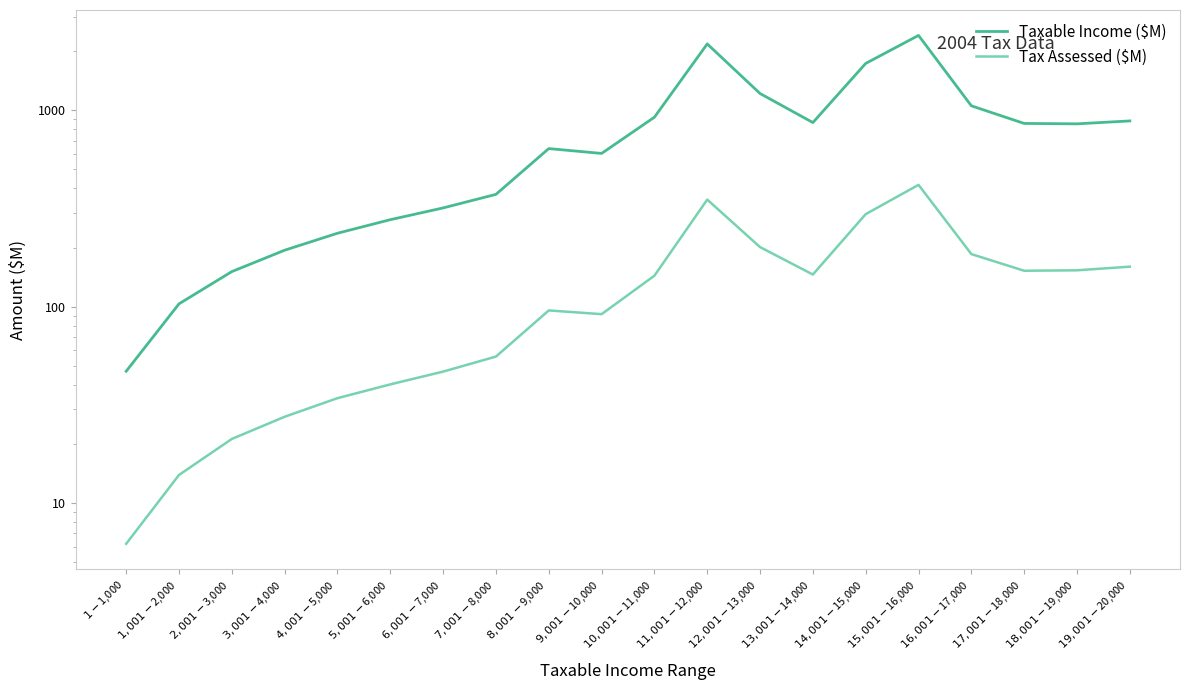

Where is Tax Assessed ($M) nearest to the value 211?

$12,001-$13,000